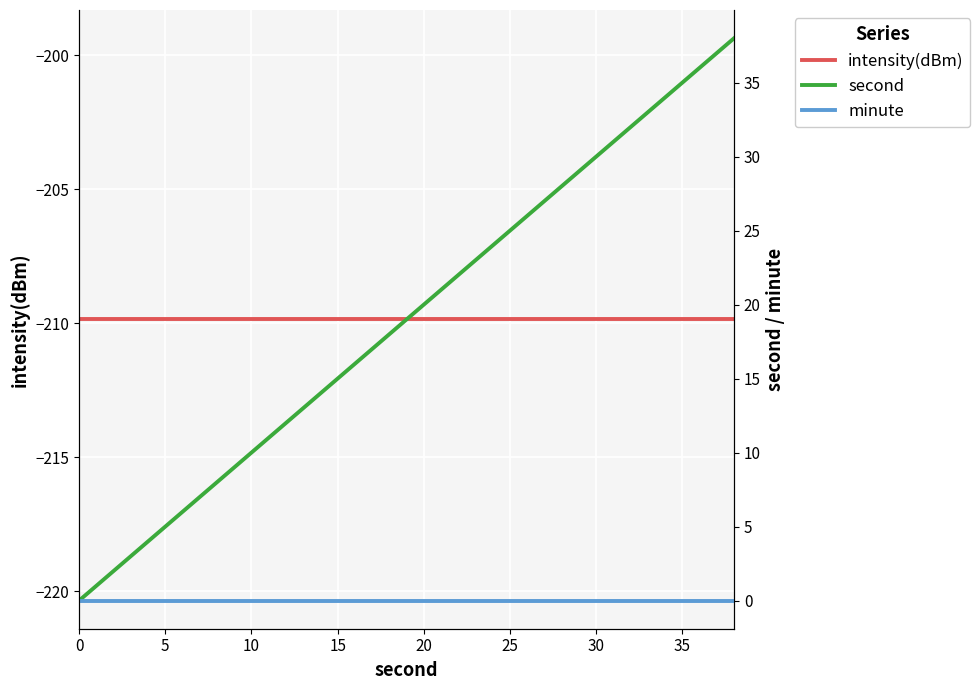

True or false: second and intensity(dBm) intersect in this chart.

False